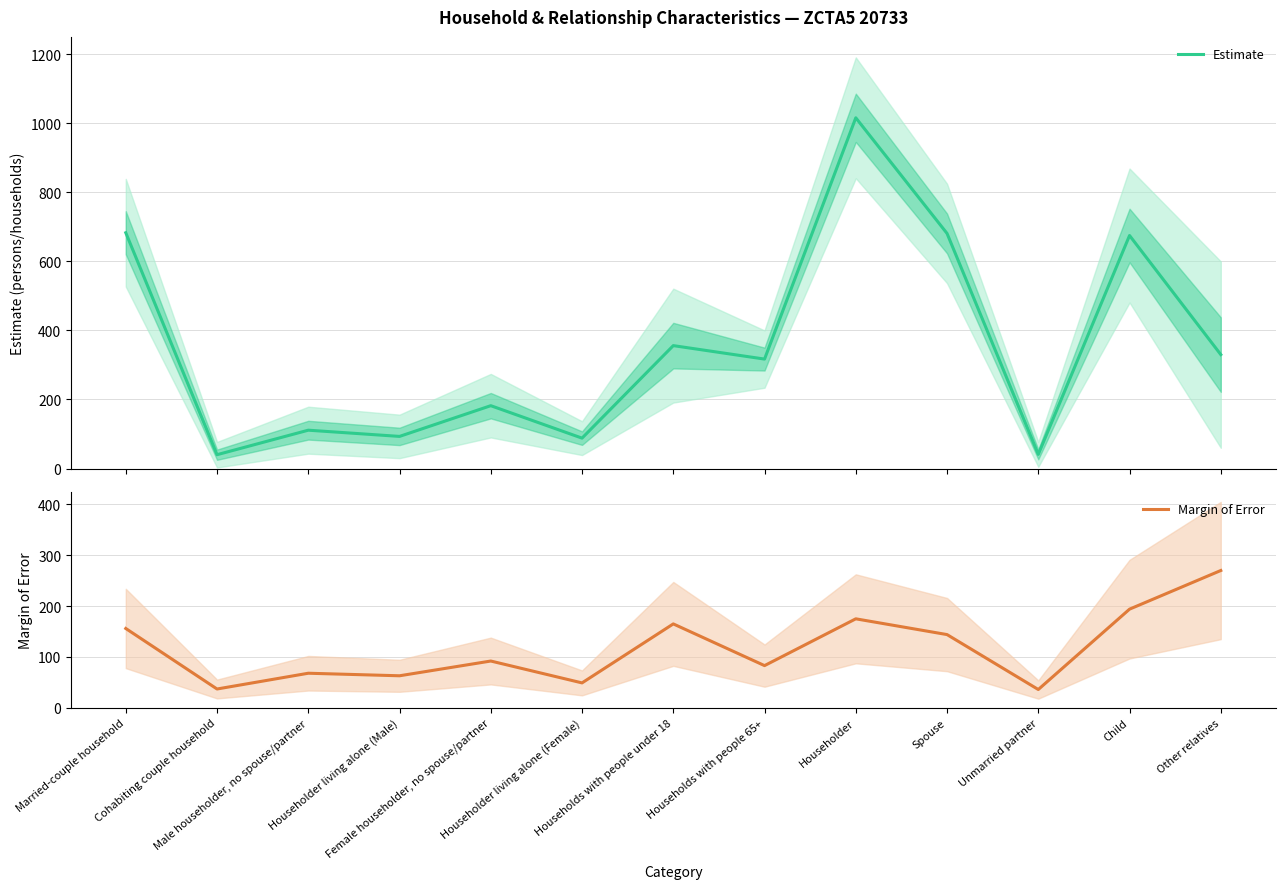

Reading right to left, extract all data points from this chart.

Estimate: 330	675	41	681	1016	317	356	88	182	93	111	40	683
Margin of Error: 270	194	36	144	175	83	165	49	92	63	68	37	156